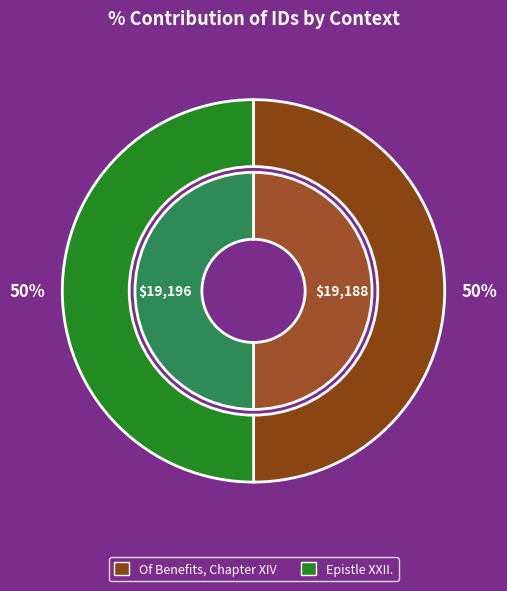

Do Epistle XXII. and Of Benefits, Chapter XIV together represent more than half of the pie?

Yes